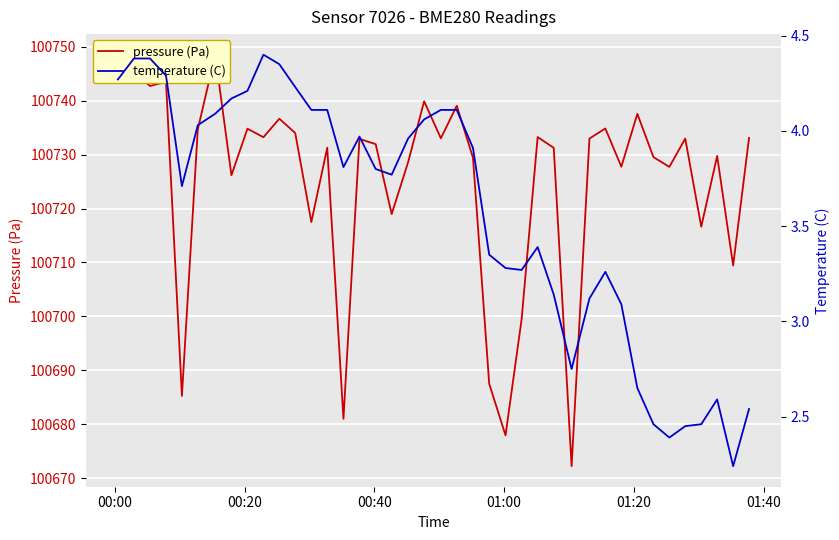

What are all the series names shown in the legend?

pressure (Pa), temperature (C)